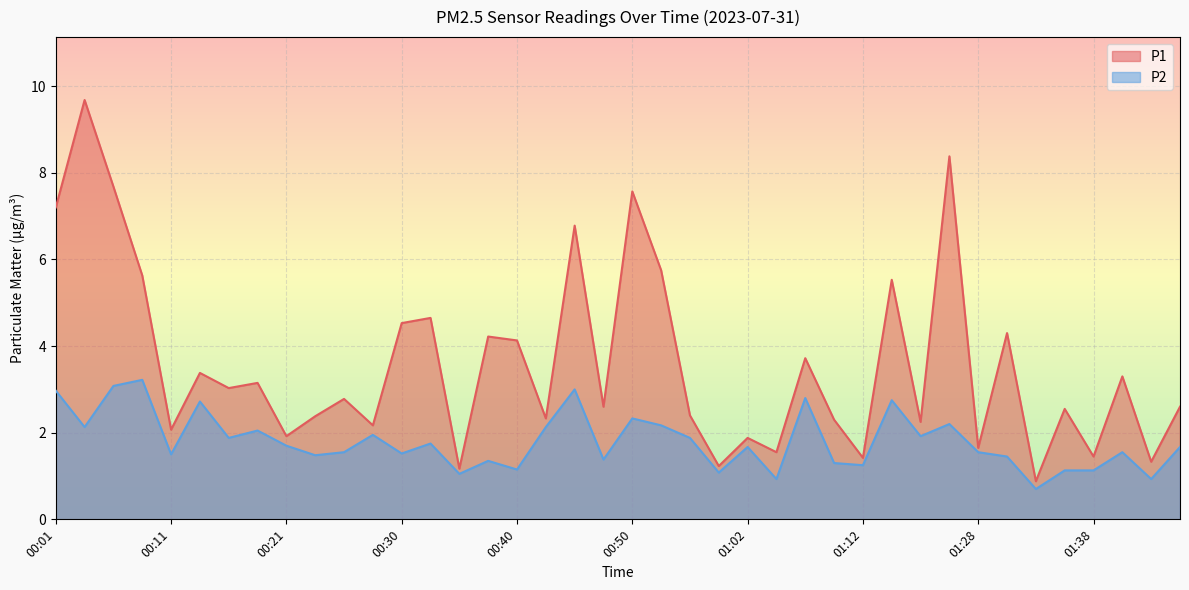

True or false: P1 and P2 cross at least once.

False